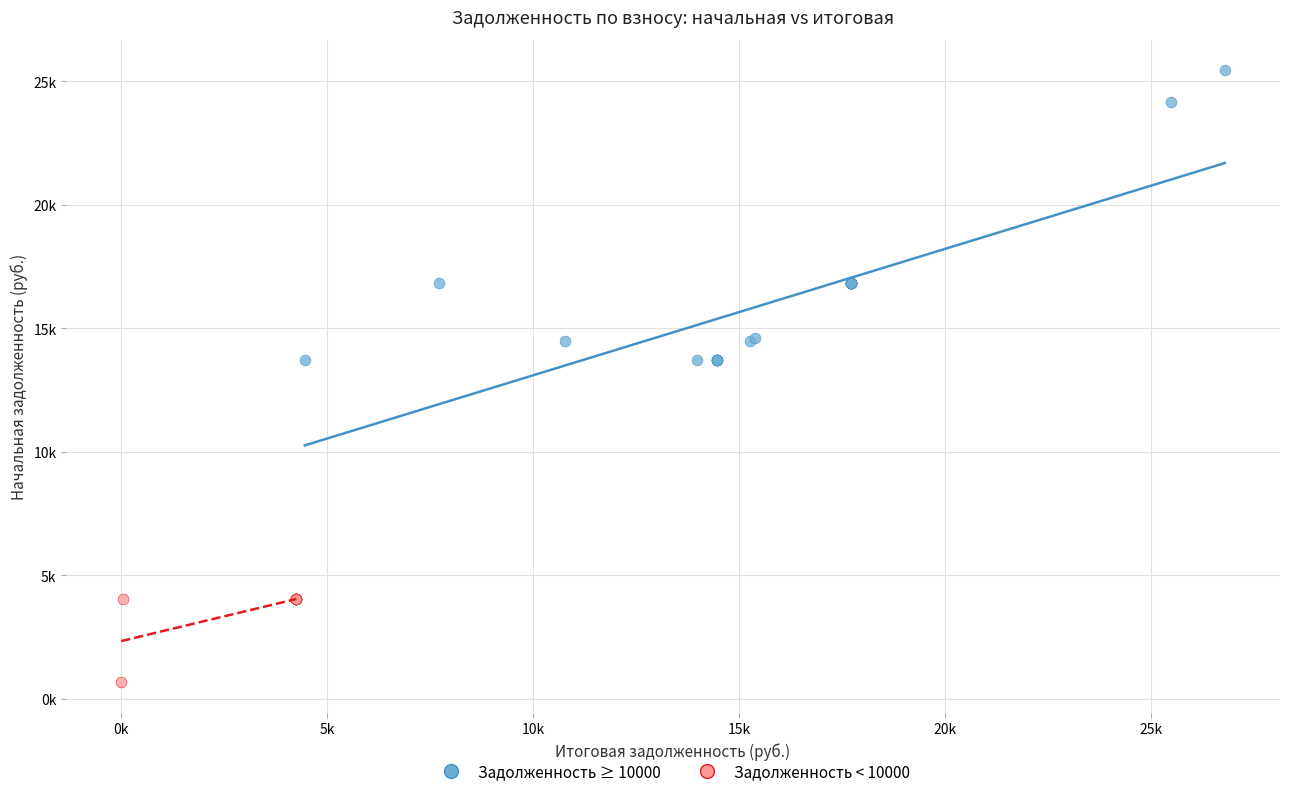

Which series reaches the maximum Y coordinate?

Задолженность ≥ 10000